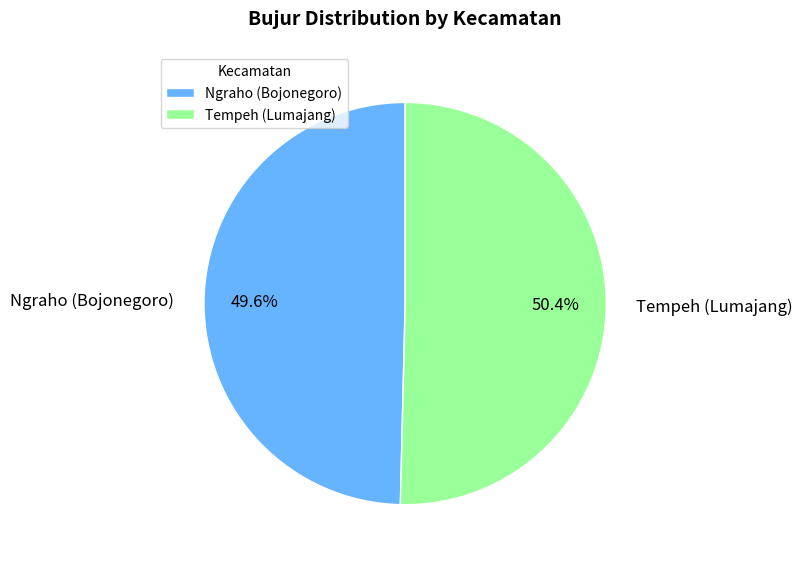

True or false: Tempeh (Lumajang) accounts for 50% of the total.

True